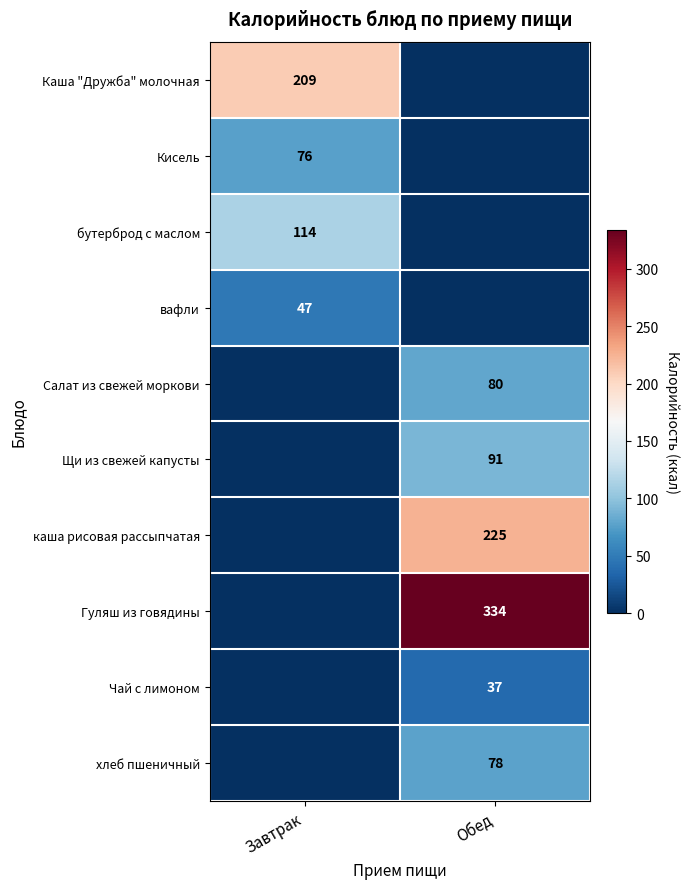

Is it true that вафли equals 47 at Завтрак?

True